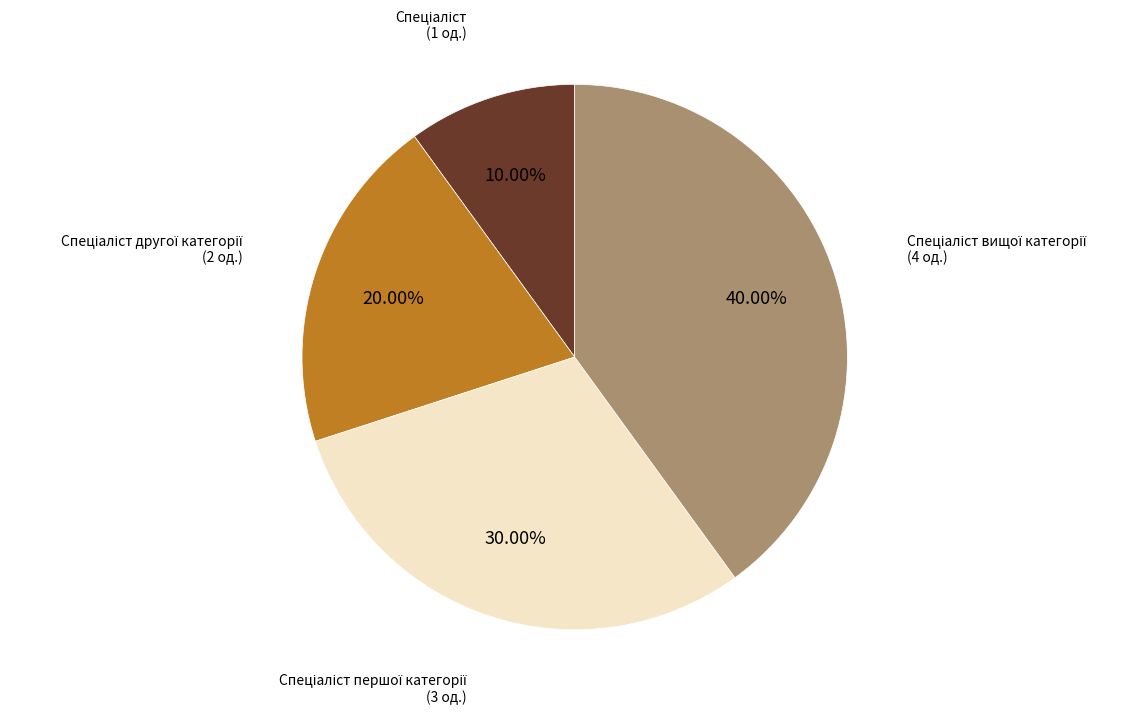

Is there a majority slice in this chart?

No